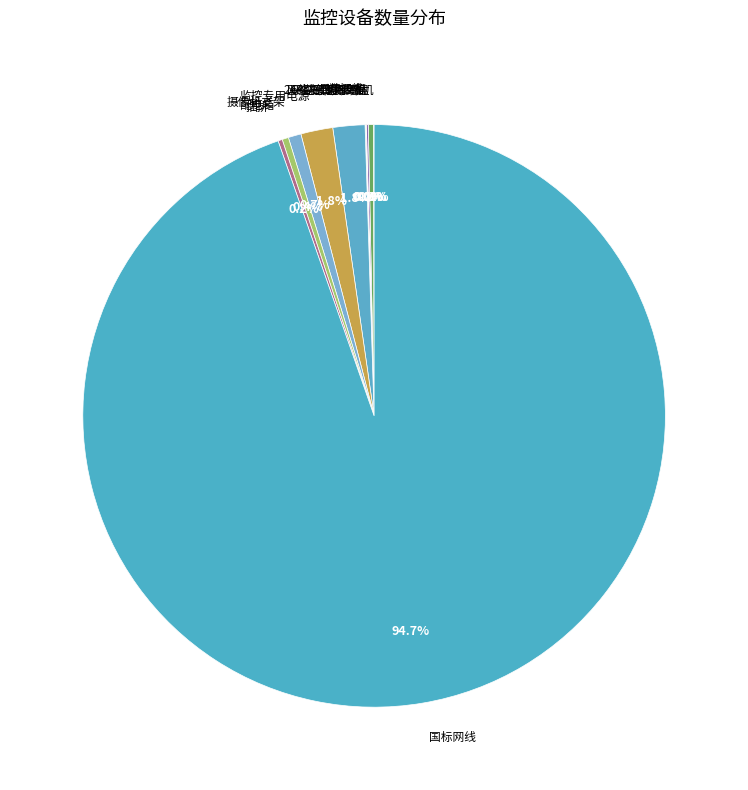

Is there any slice that represents more than half of the pie?

Yes